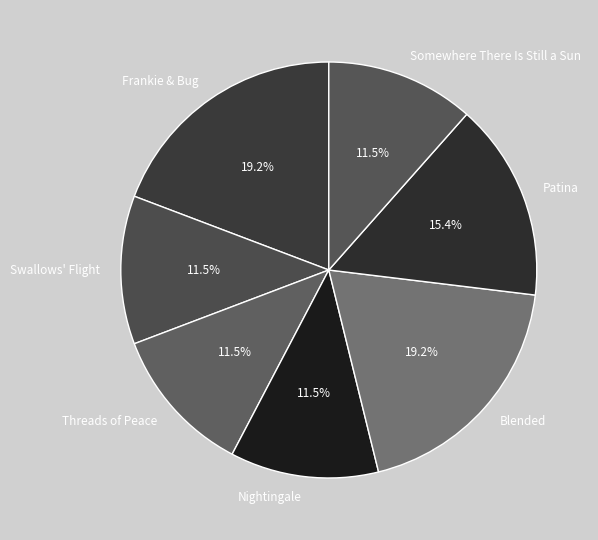

Is it true that Somewhere There Is Still a Sun is 19% of the pie?

False